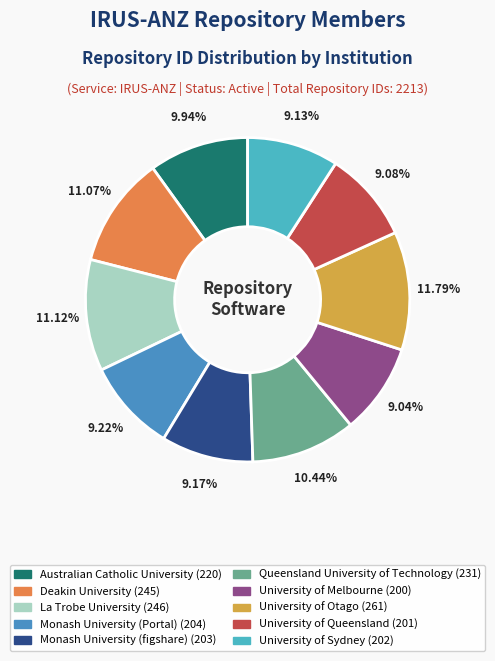

What percentage is NOT represented by University of Melbourne?

91.0%